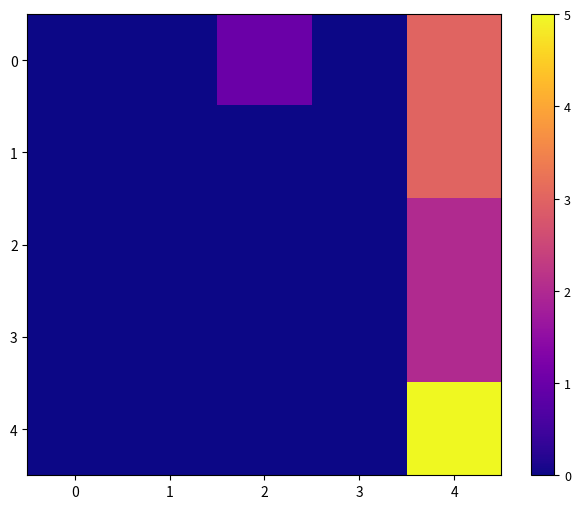

At how many categories does at least one series exceed 4?

1